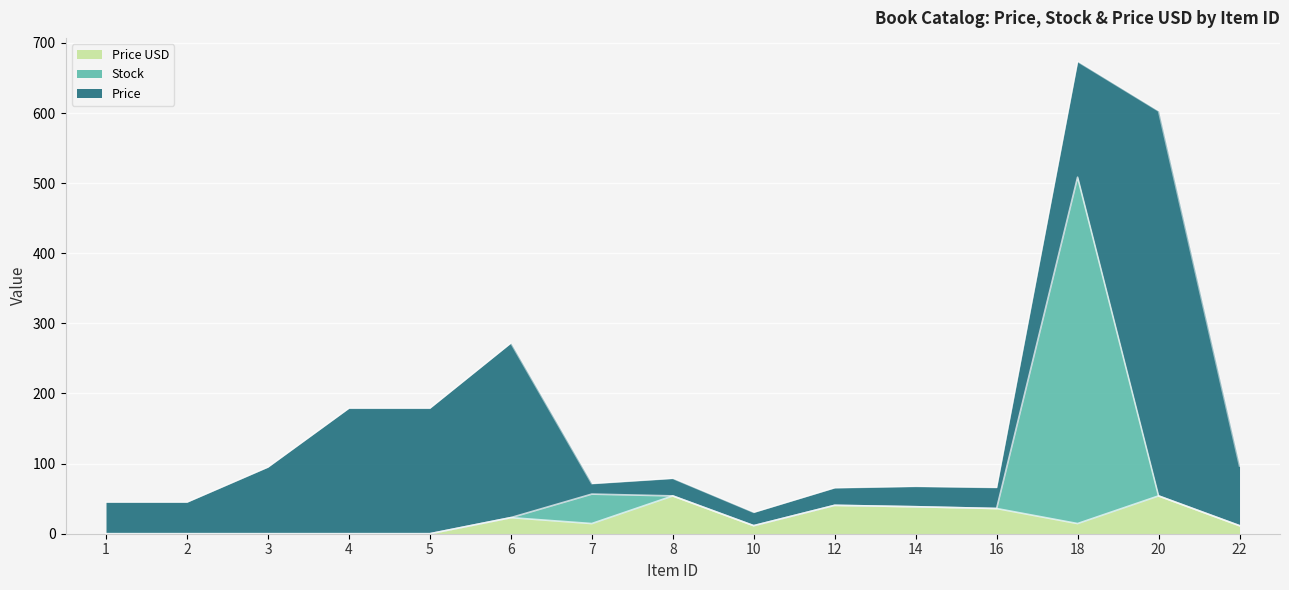

What is the total value across all series at 5?

179.0